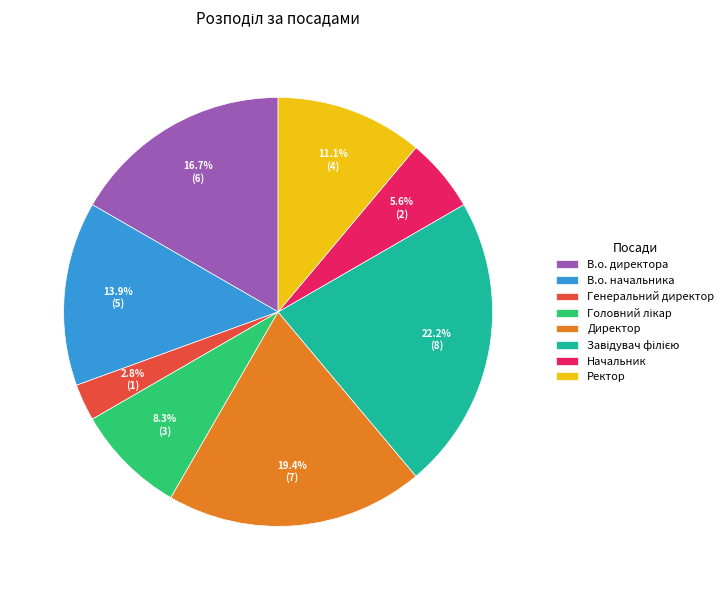

To the nearest percent, what portion does Ректор represent?

11%